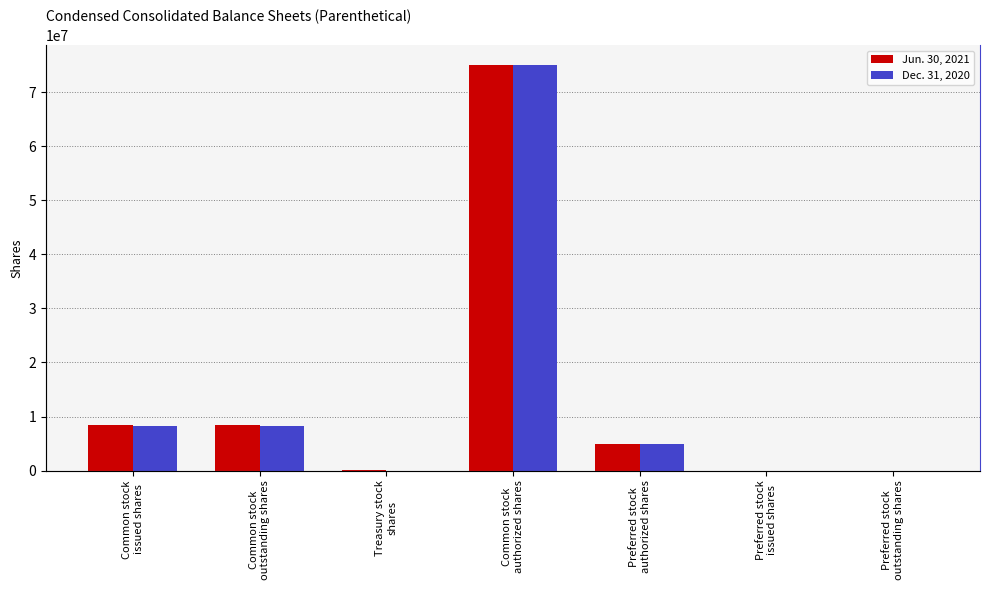

How many series are shown in this chart?

2